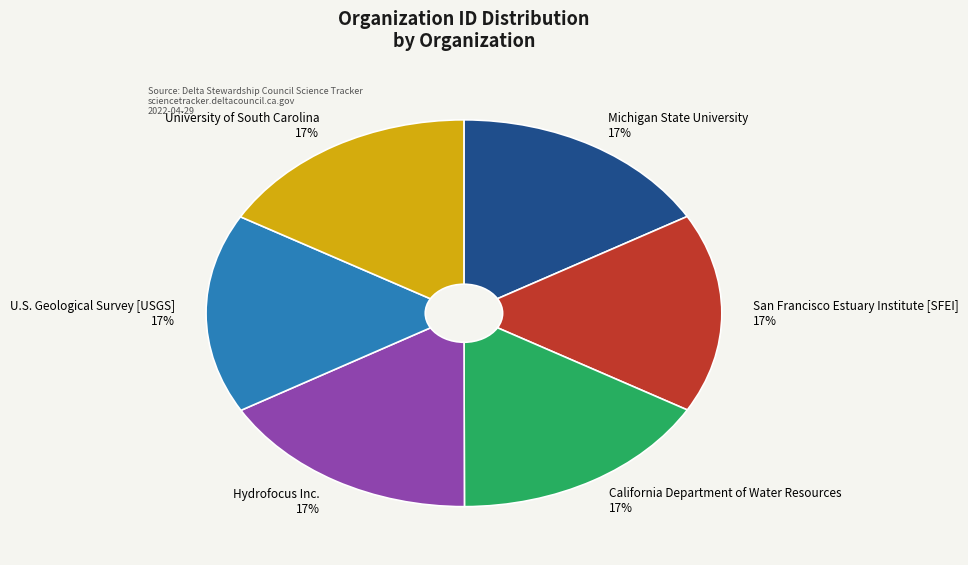

True or false: Hydrofocus Inc. accounts for 3% of the total.

False